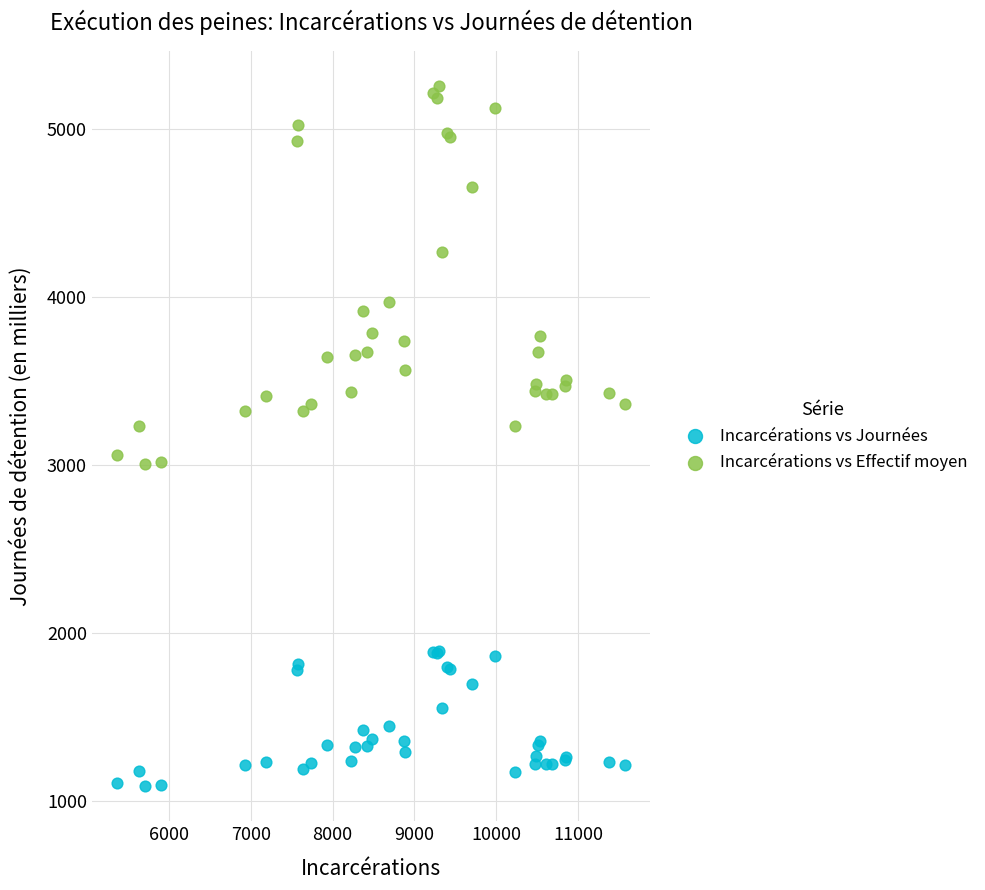

What is the X range (max minus min) for the scatter plot?

6210